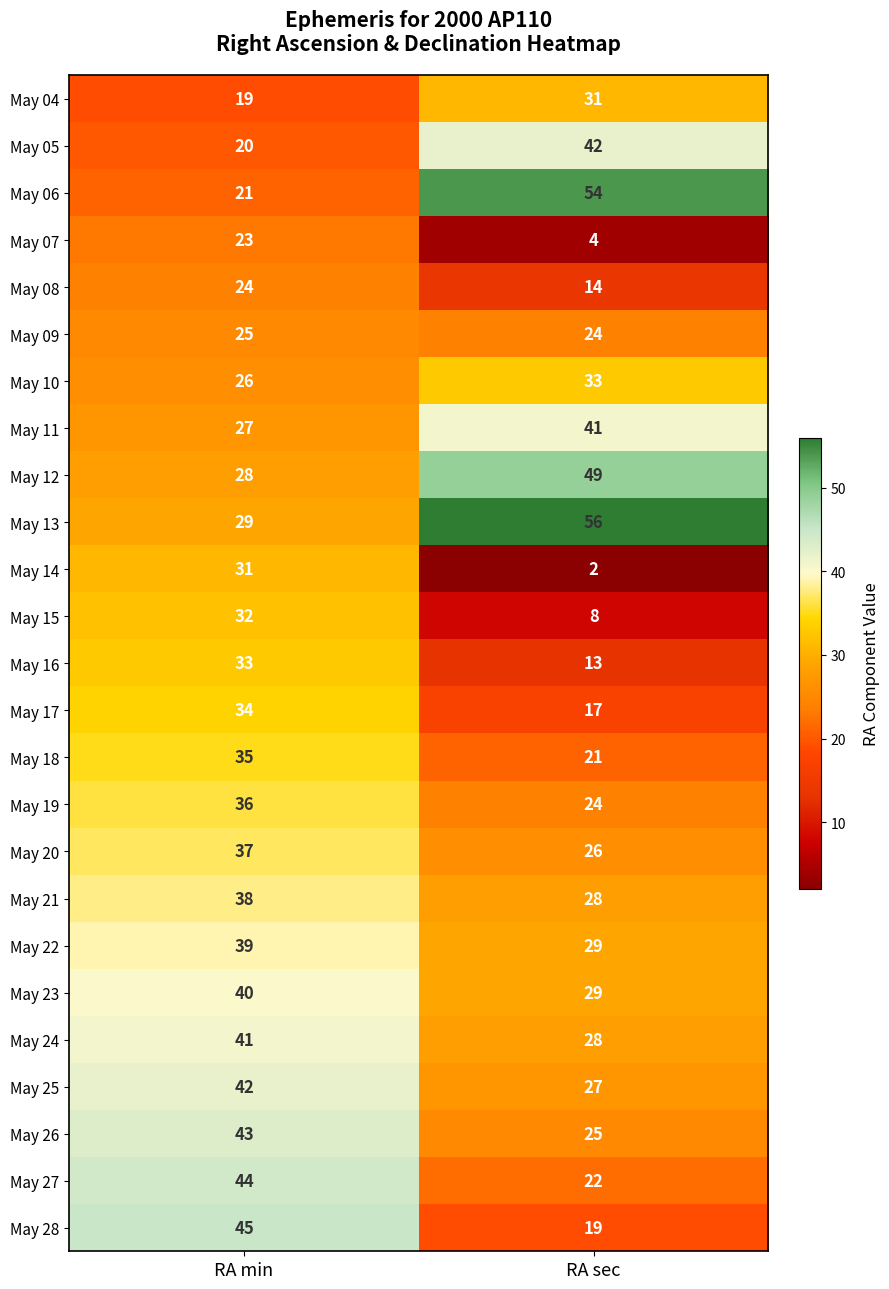

Which series changed the most between RA min and RA sec?

May 06